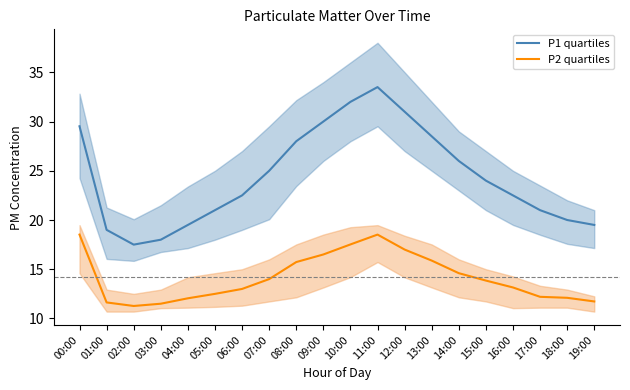

True or false: P1 quartiles and P2 quartiles intersect in this chart.

False